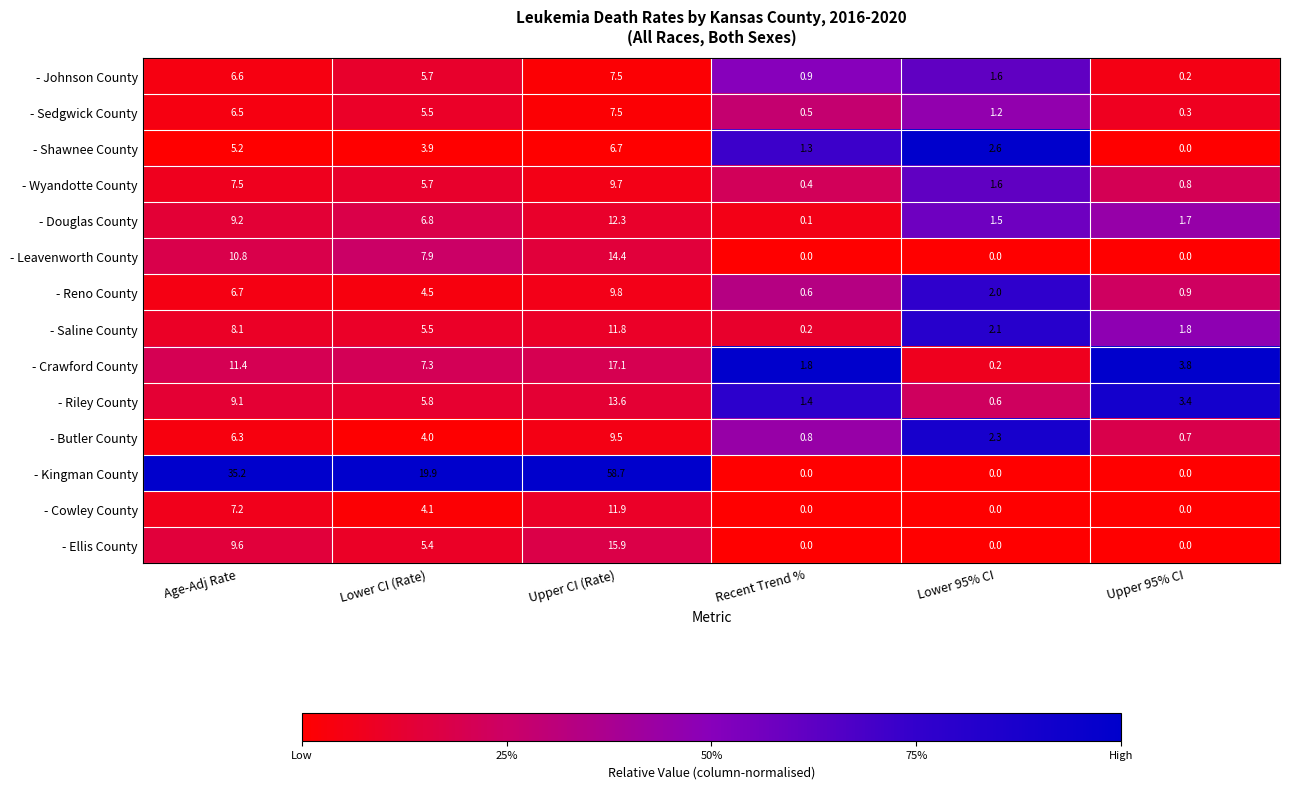

Is the value of - Kingman County at Recent Trend % greater than the value of - Wyandotte County at Lower CI (Rate)?

No